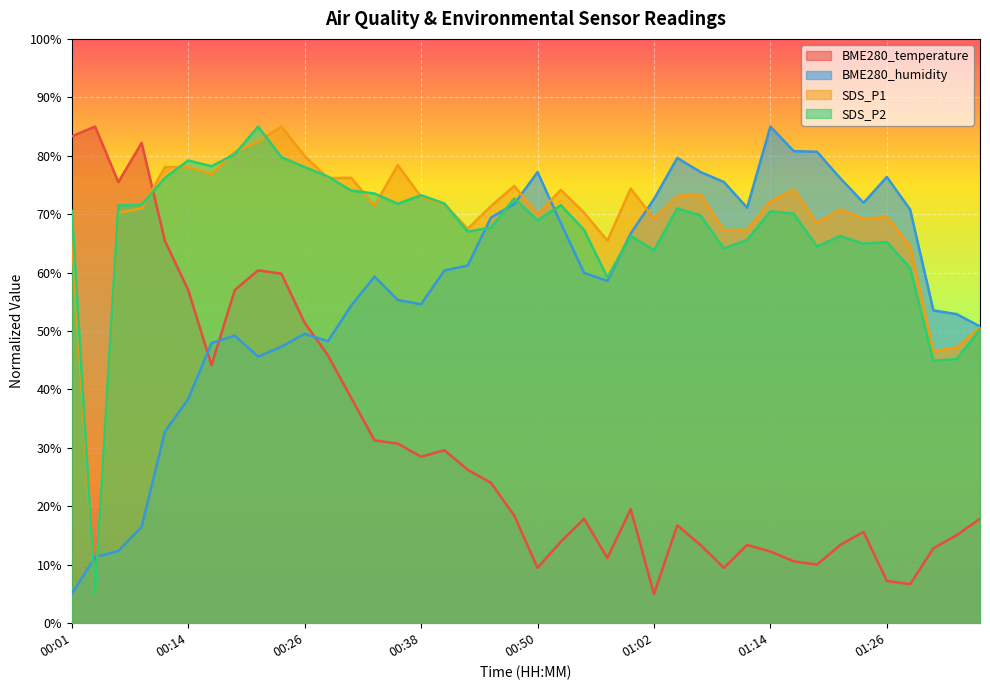

What are all the series names shown in the legend?

BME280_temperature, BME280_humidity, SDS_P1, SDS_P2